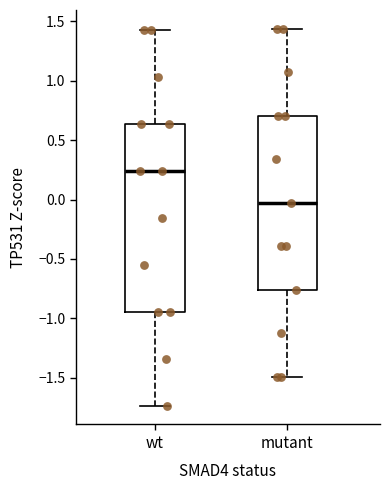

Which box has the lowest median line?

mutant